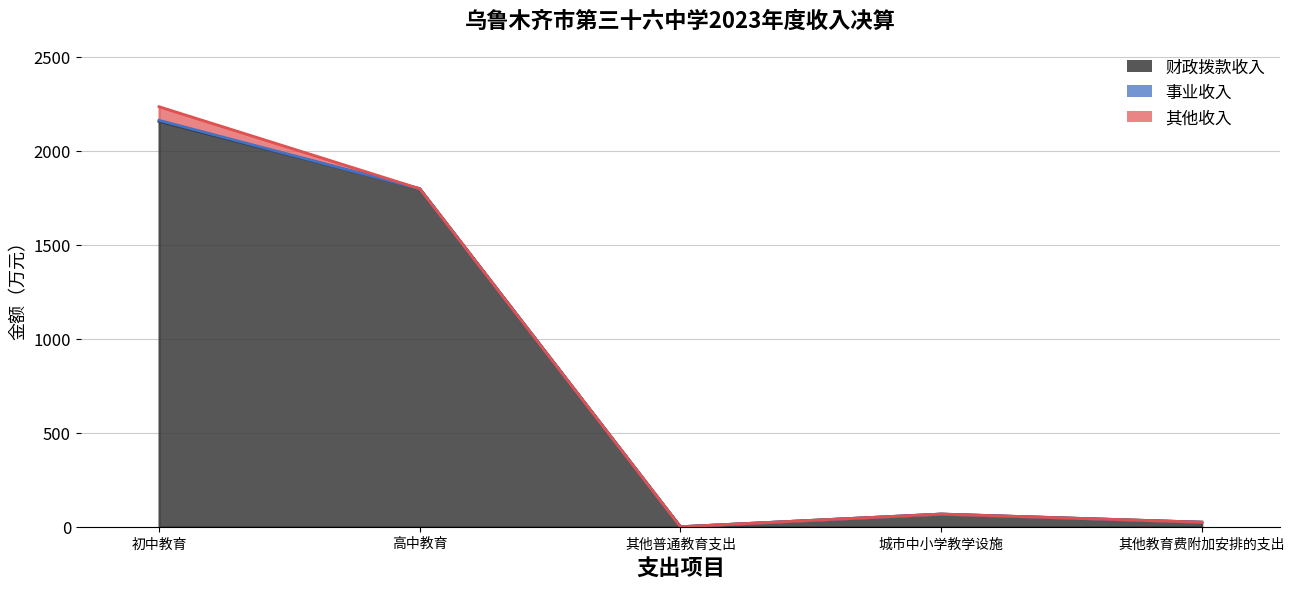

At how many categories does at least one series exceed 795?

2